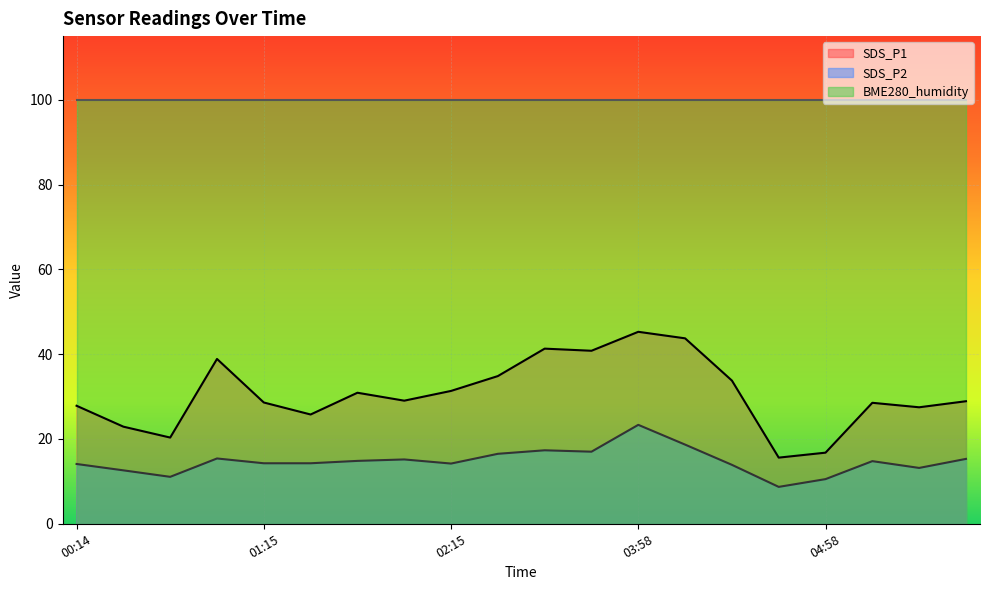

Which label corresponds to the smallest value in the chart?

04:43